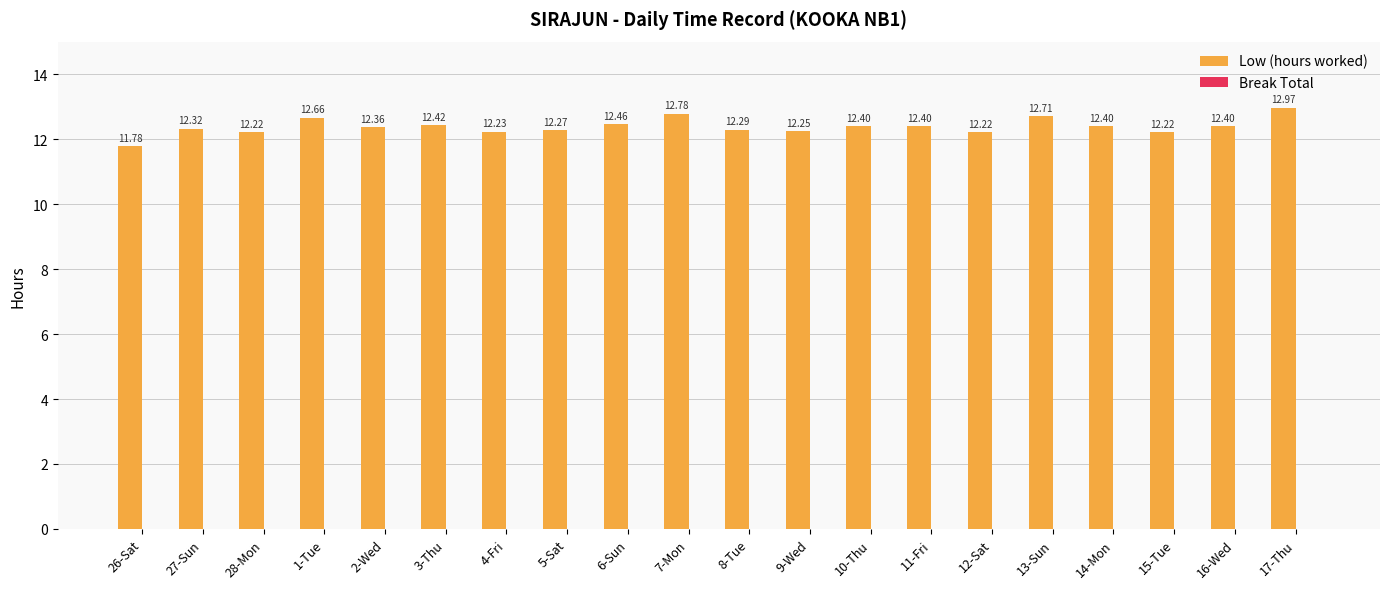

Approximately how many times larger is the value at 11-Fri compared to 28-Mon?

1.0